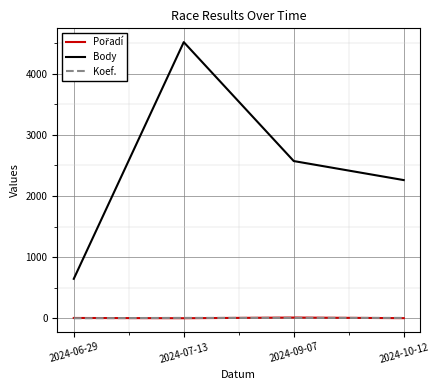

Between 2024-07-13 and 2024-10-12, which series saw the biggest shift?

Body